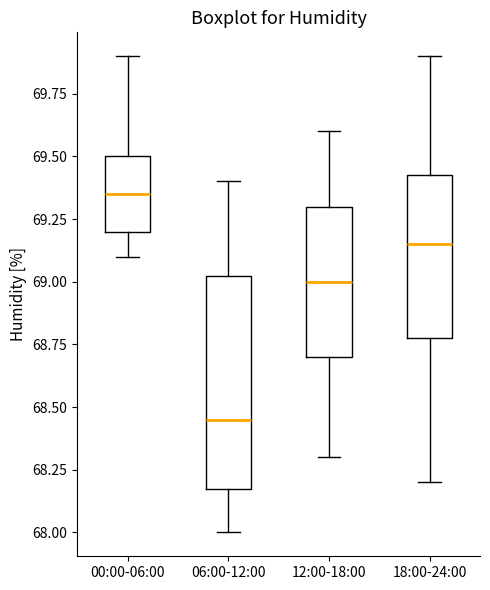

Which box is the tallest, from its lower edge to its upper edge?

06:00-12:00